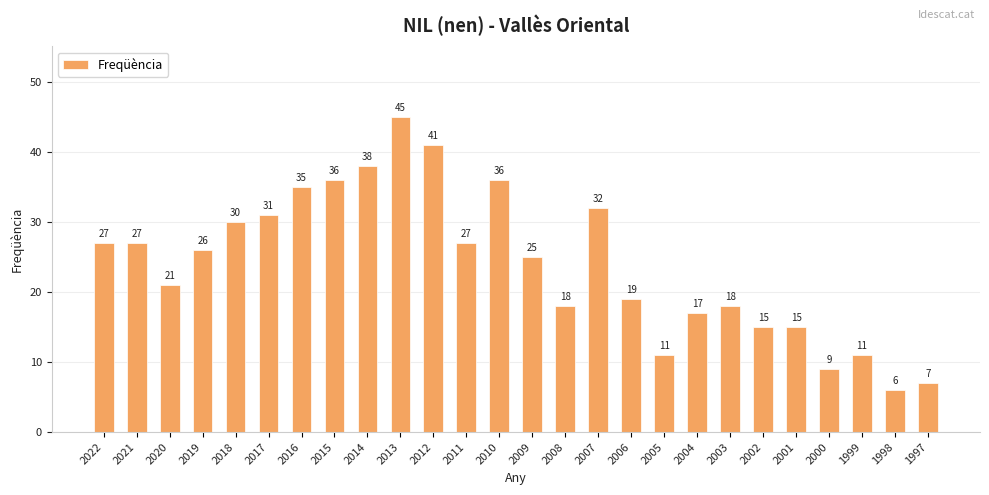

What is the difference between the maximum and minimum values?

39